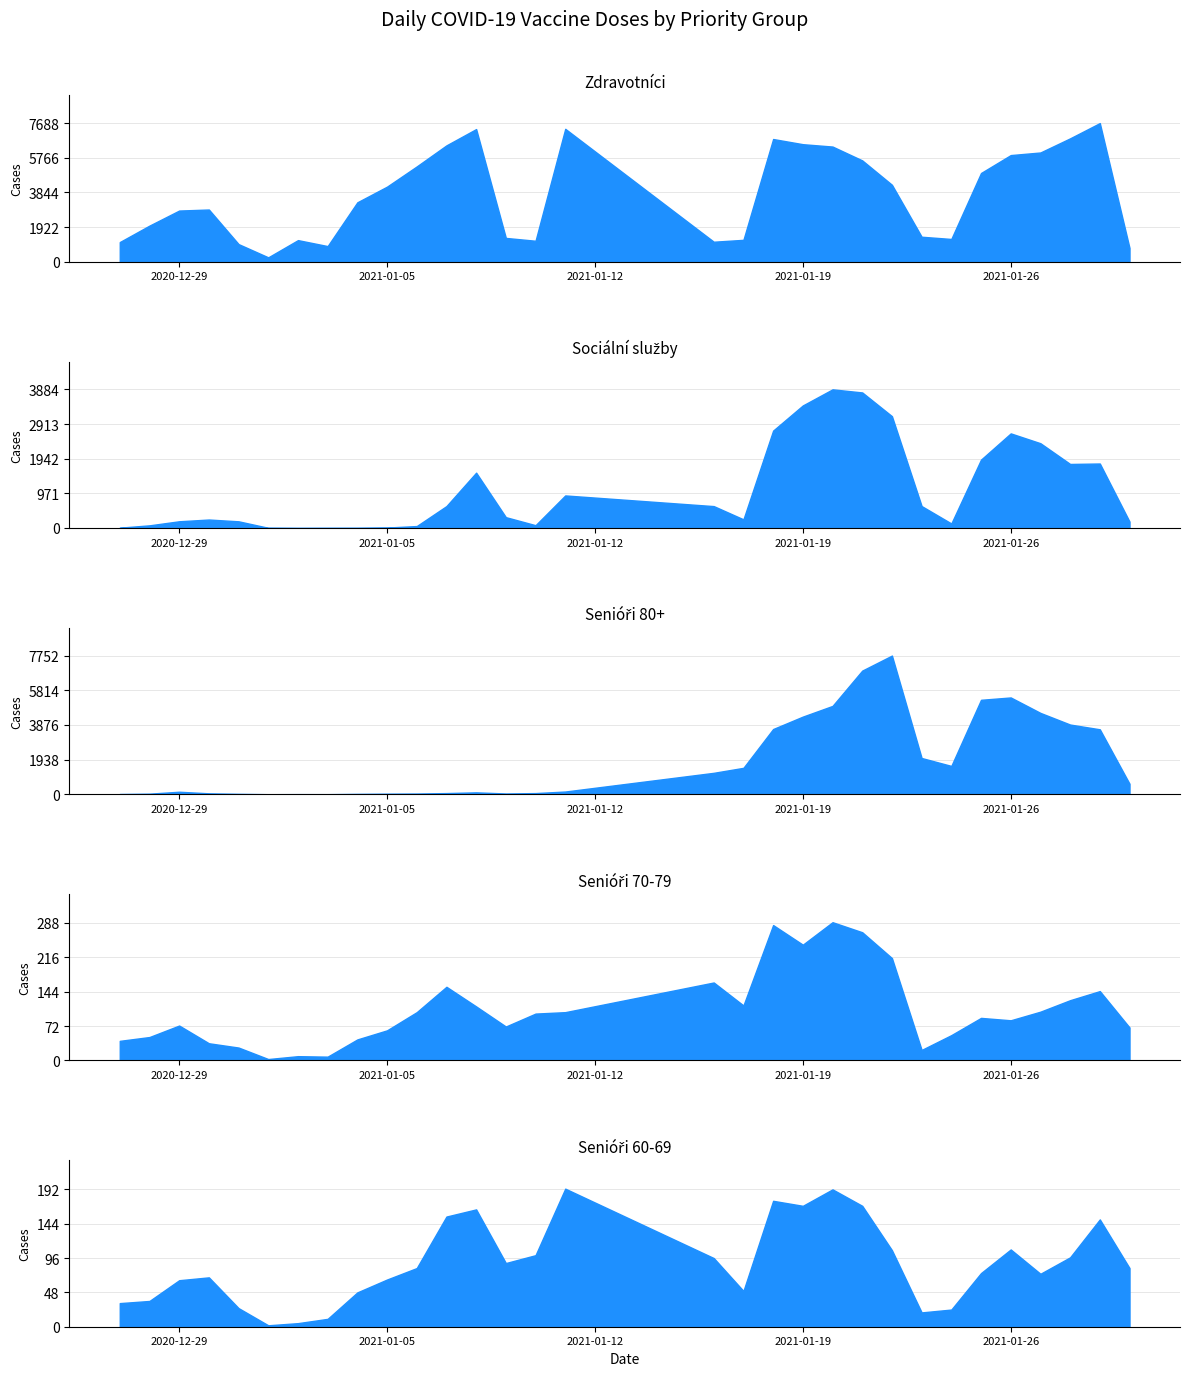

Where does the Sociální služby series first go above 303?

07.01.2021